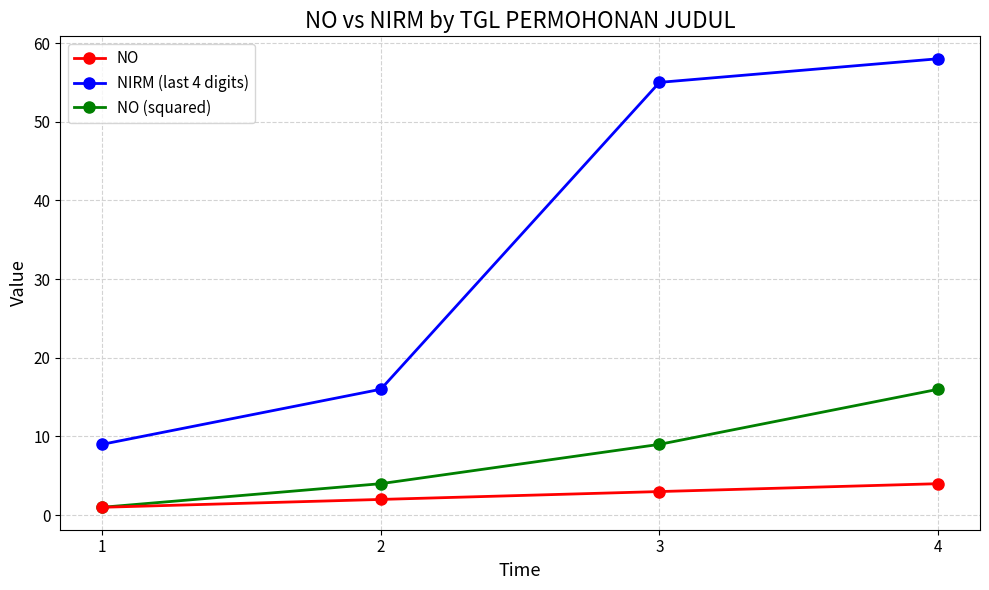

Which category has the lowest value in the NO (squared) series?

1